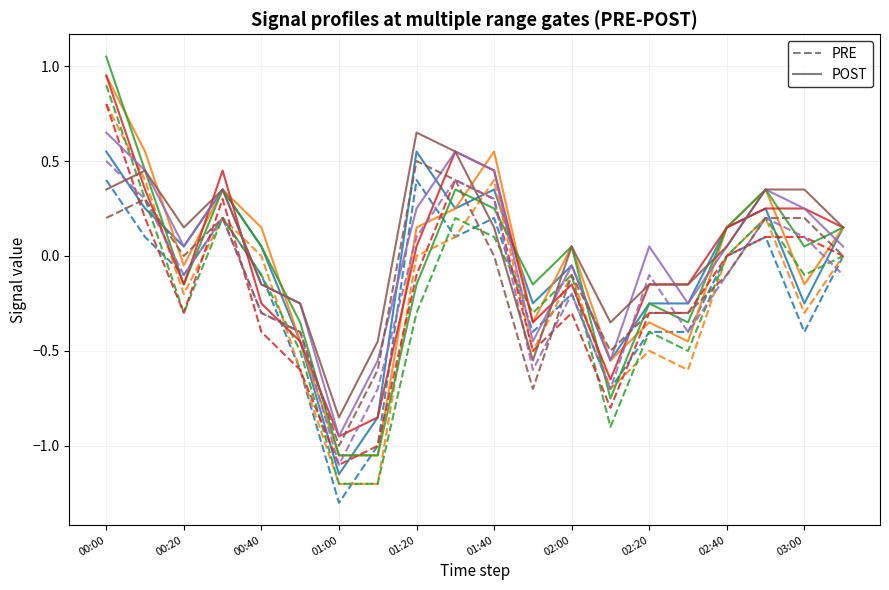

What is the smallest value displayed?

-1.3